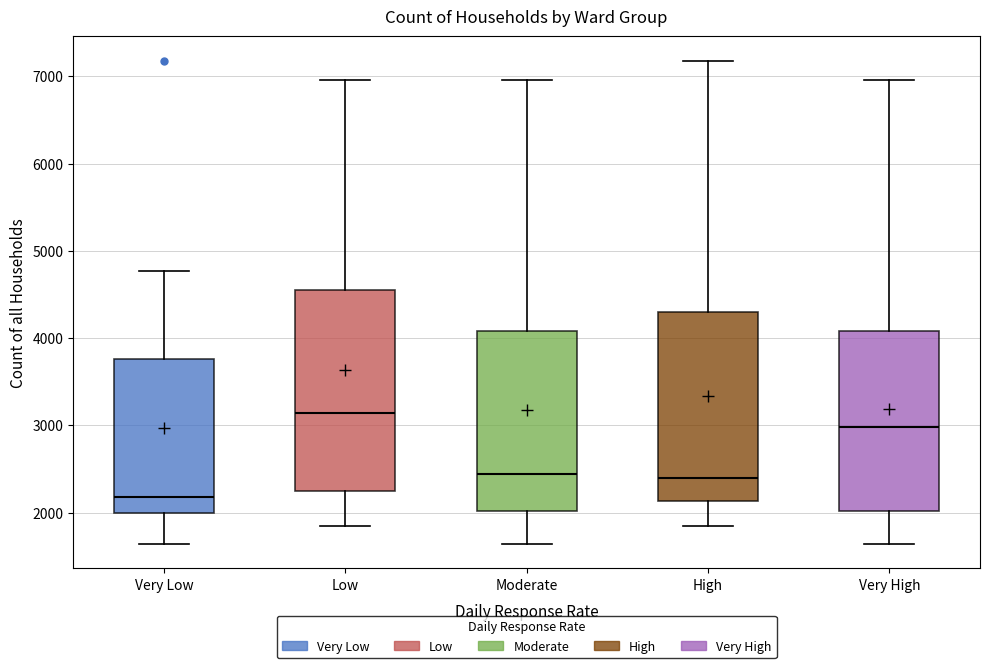

Which box has the highest median line?

Low